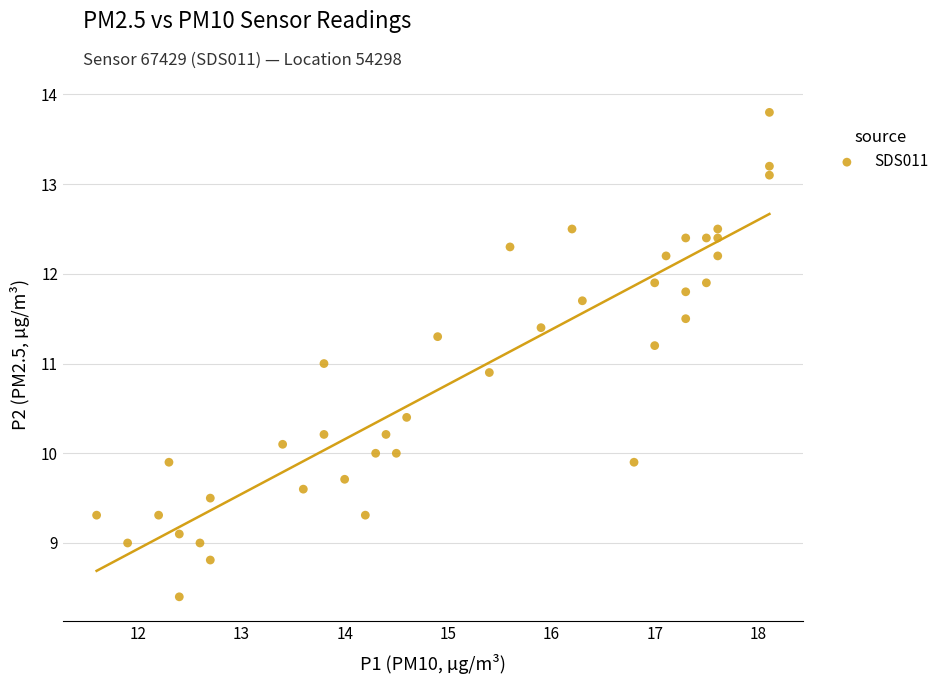

What is the range of X values (max minus min)?

6.5